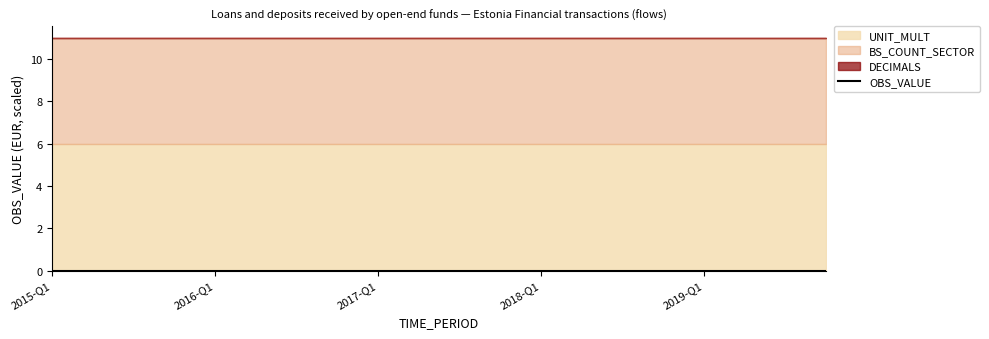

What are all the series names shown in the legend?

OBS_VALUE, DECIMALS, BS_COUNT_SECTOR, UNIT_MULT